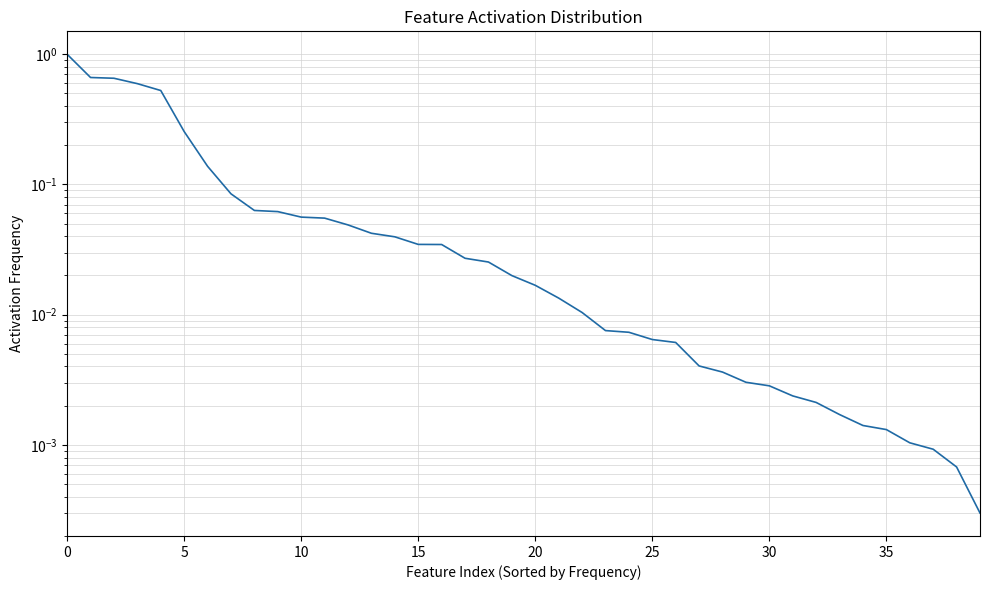

The value at 28 is 0.0. True or false?

True